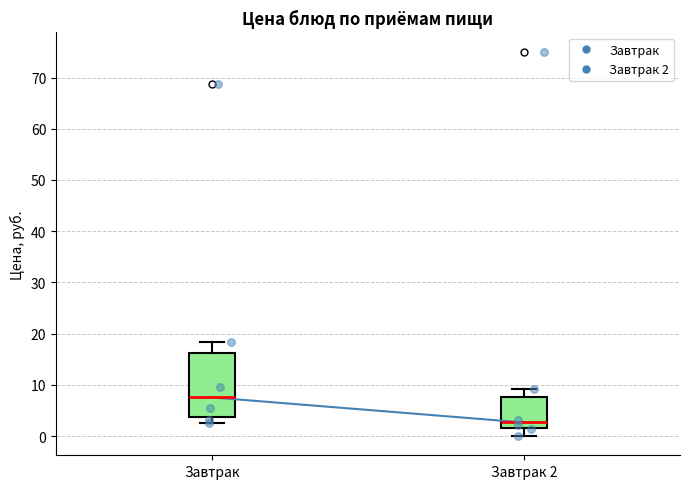

Which box is the tallest, from its lower edge to its upper edge?

Завтрак